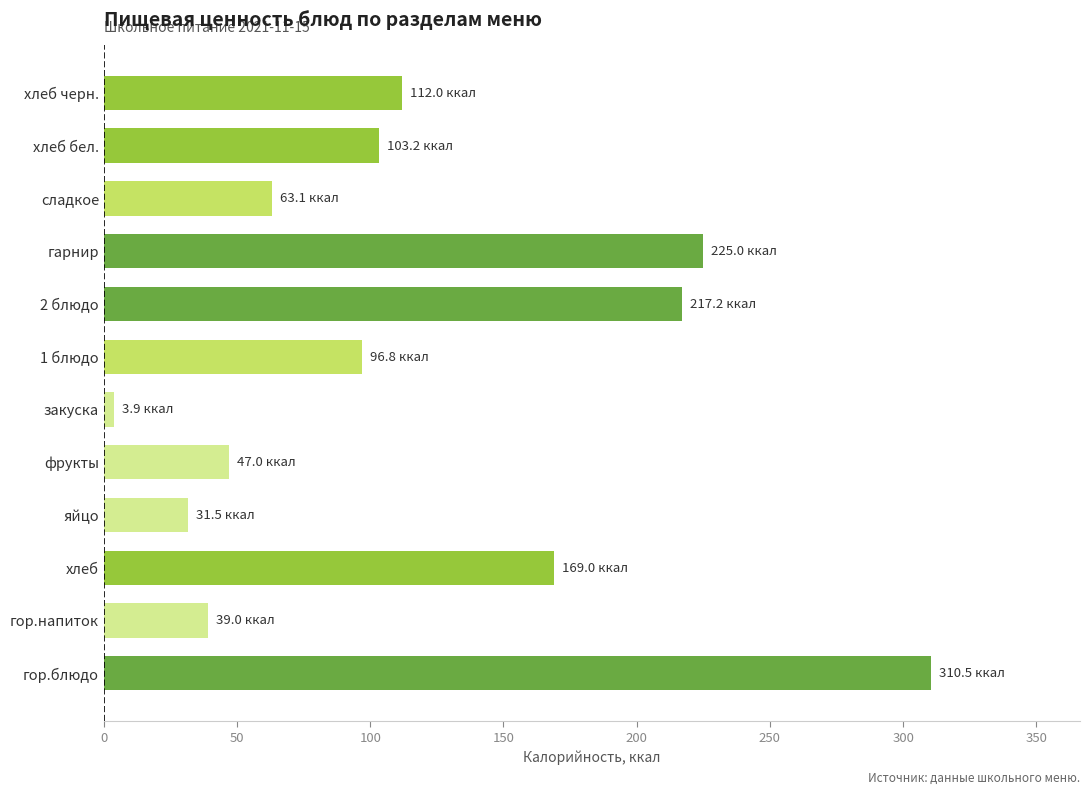

Reading bottom to top, transcribe all the data shown in this chart.

гор.блюдо=310.5	гор.напиток=39.0	хлеб=169.0	яйцо=31.5	фрукты=47.0	закуска=3.9	1 блюдо=96.8	2 блюдо=217.2	гарнир=225.0	сладкое=63.1	хлеб бел.=103.2	хлеб черн.=112.0